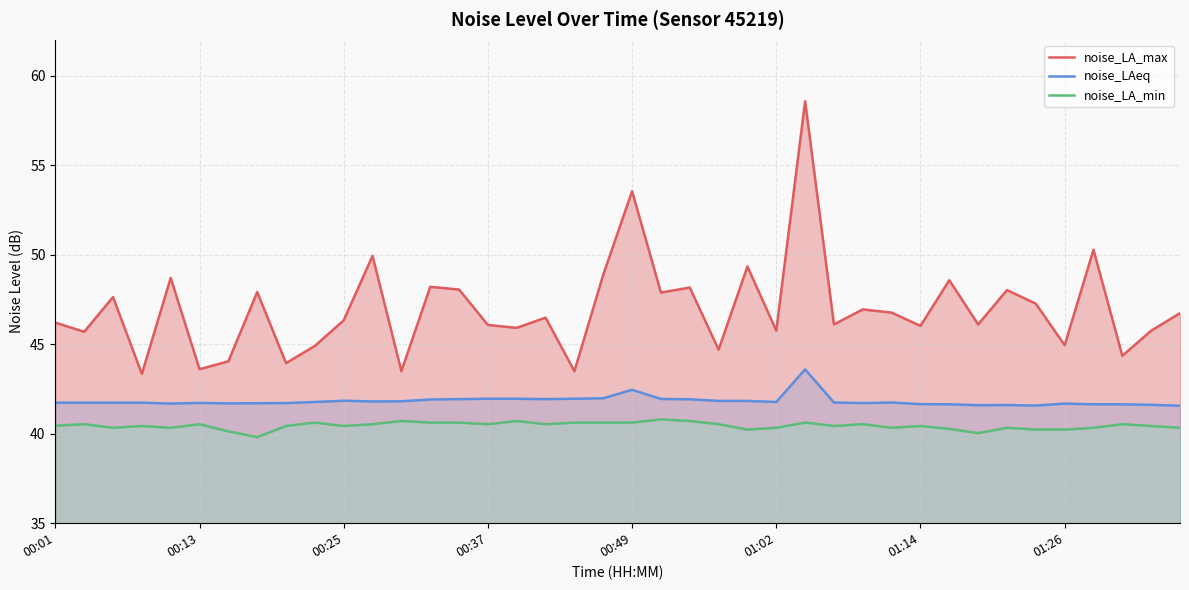

What is the maximum value for noise_LAeq?

43.6